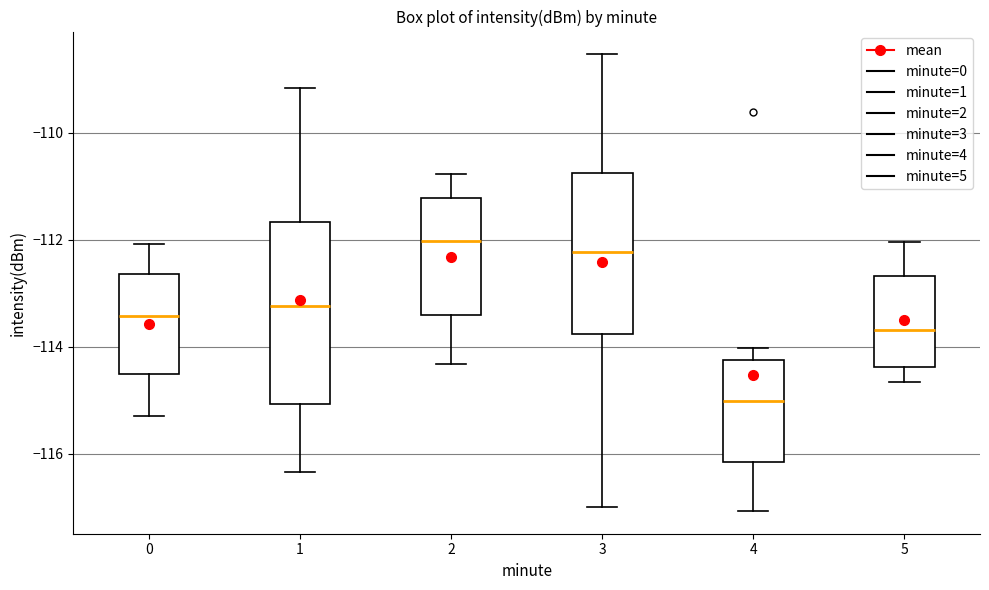

Which box has the highest median line?

2